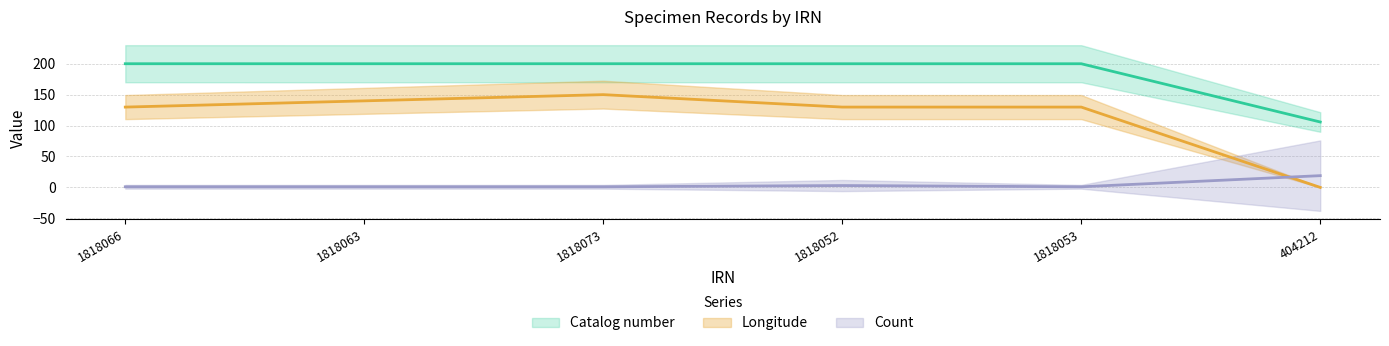

At which label is Count closest to 10?

1818052